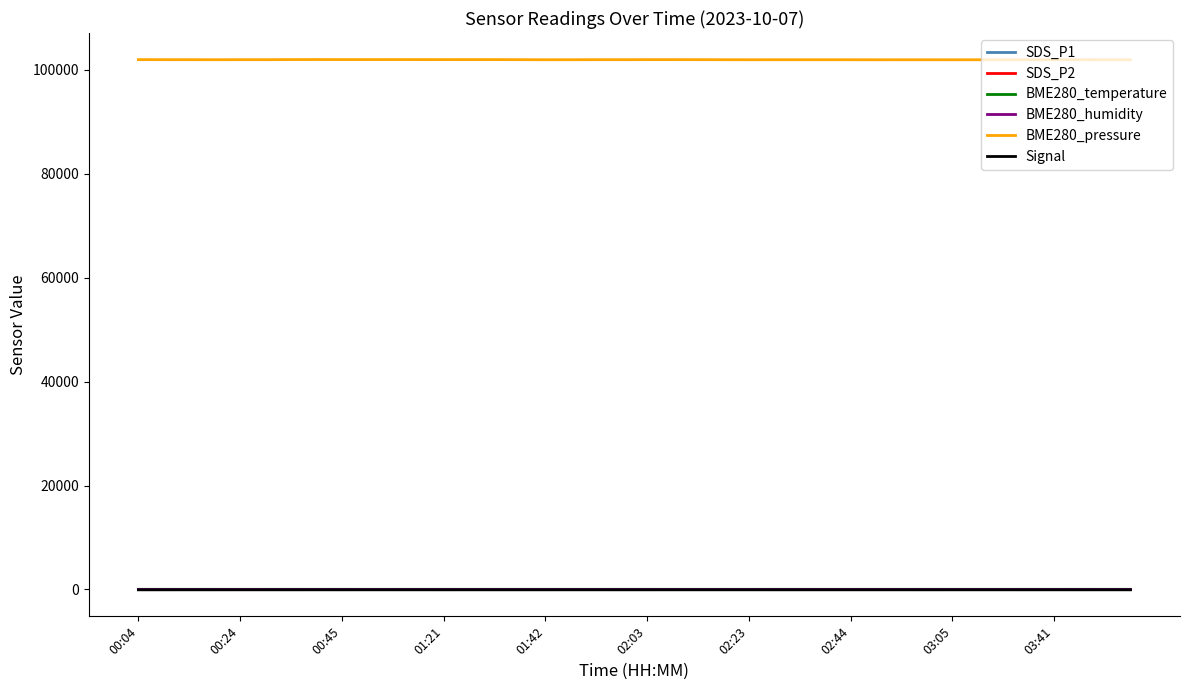

Which series has the largest total across all categories?

BME280_pressure